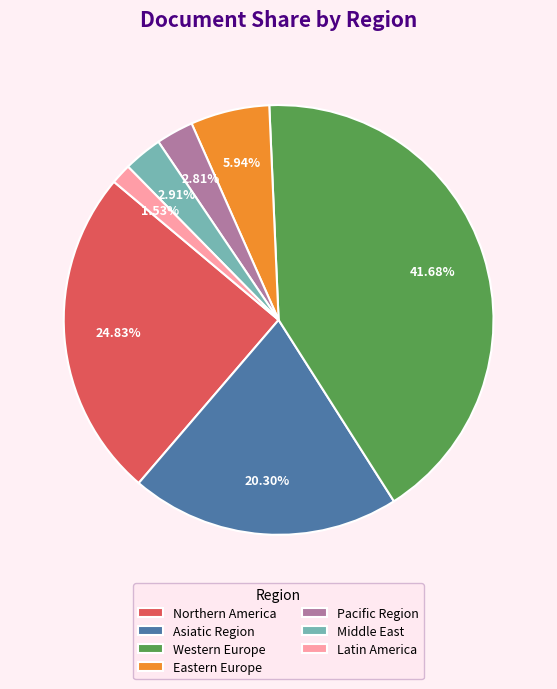

Which has a higher value, Western Europe or Asiatic Region?

Western Europe